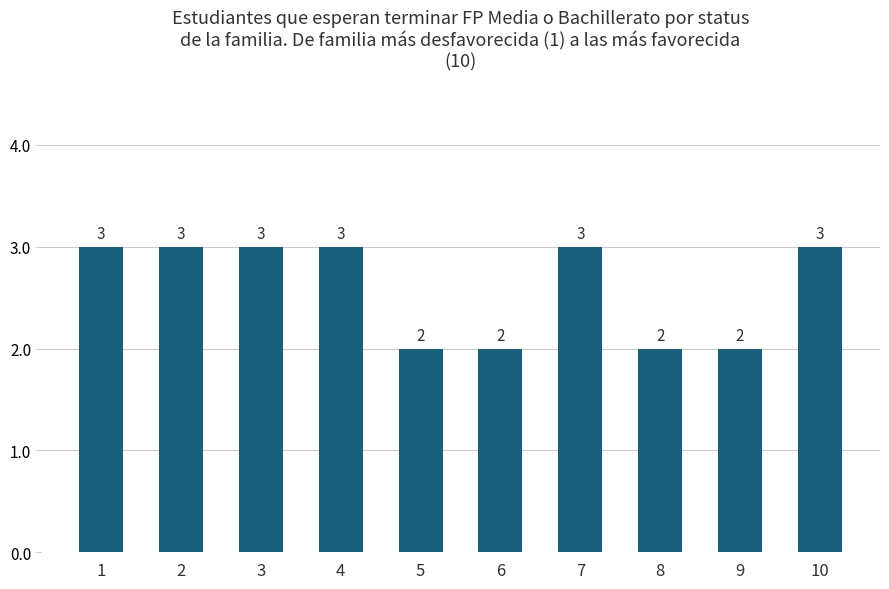

Which has a higher value, 8 or 4?

4